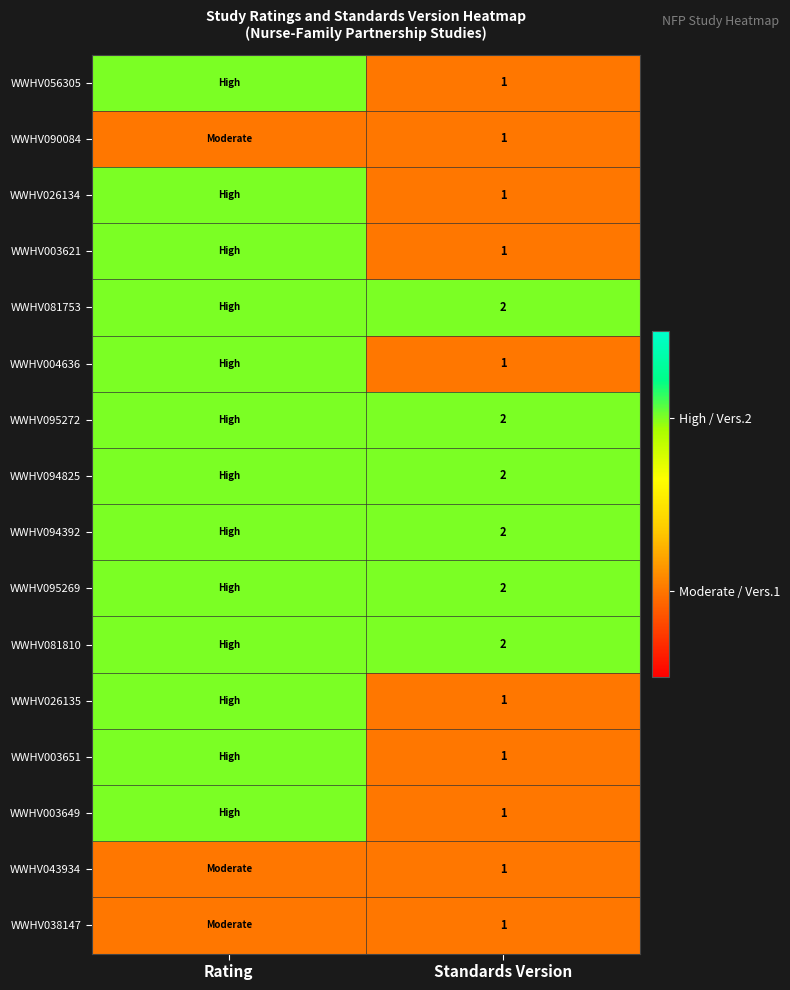

What is the difference between the highest and lowest values at Rating?

1